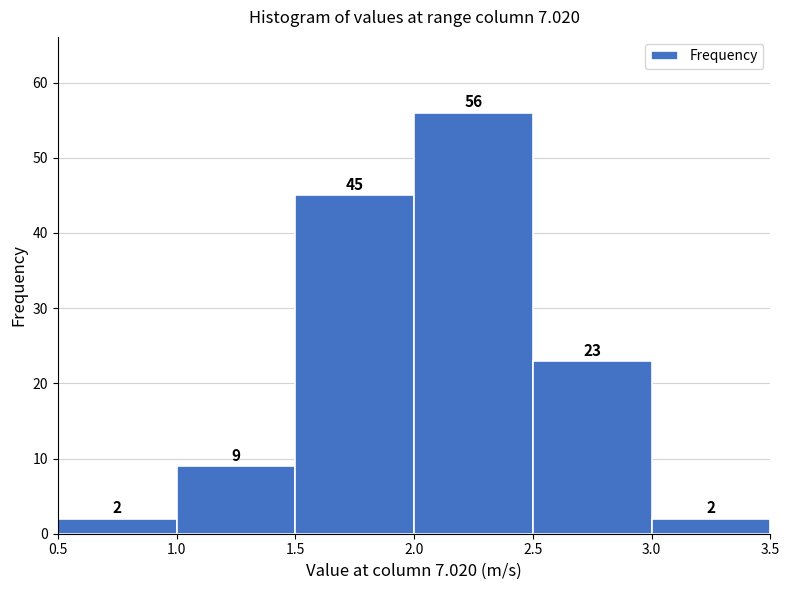

How tall is the bar that spans 1.5 to 2.0 on the x-axis?

45